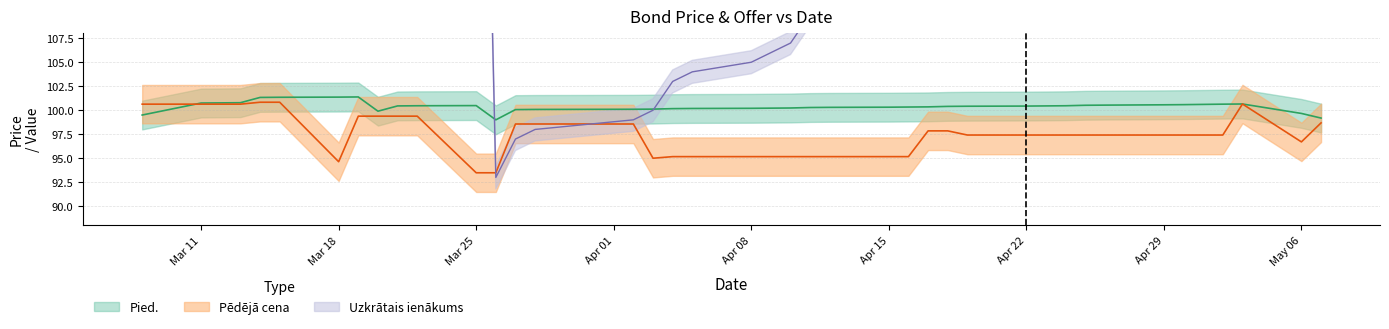

What is the difference between the maximum and minimum values in the Pēdējā cena series?

7.3